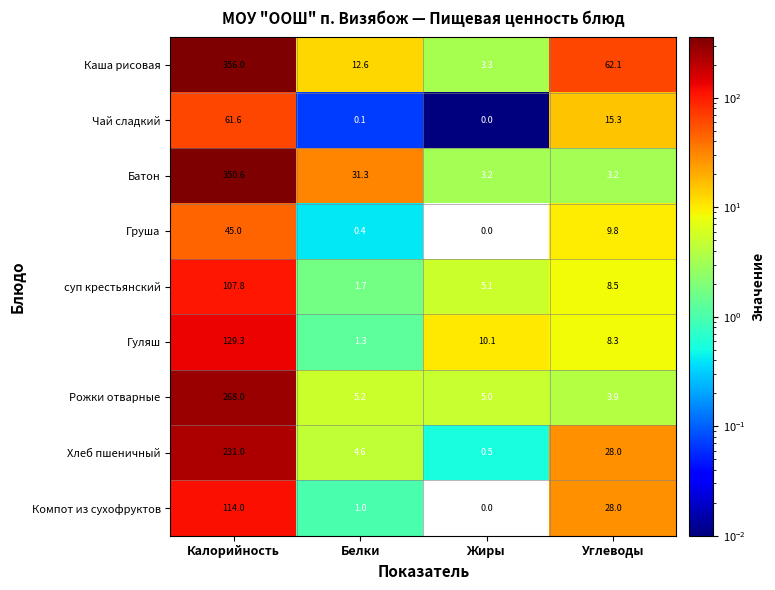

What is the spread (max minus min) of values at Углеводы?

58.9